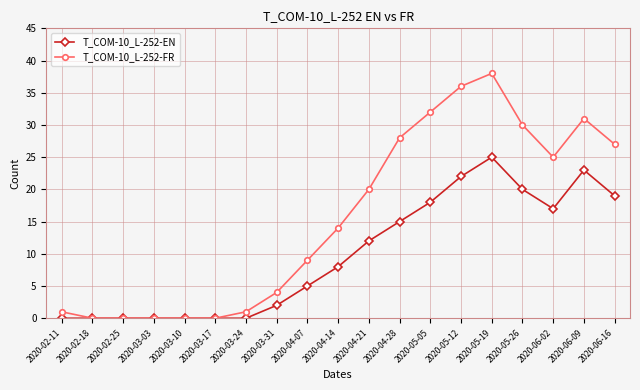

What is the difference between the highest and lowest values at 2020-05-05?

14